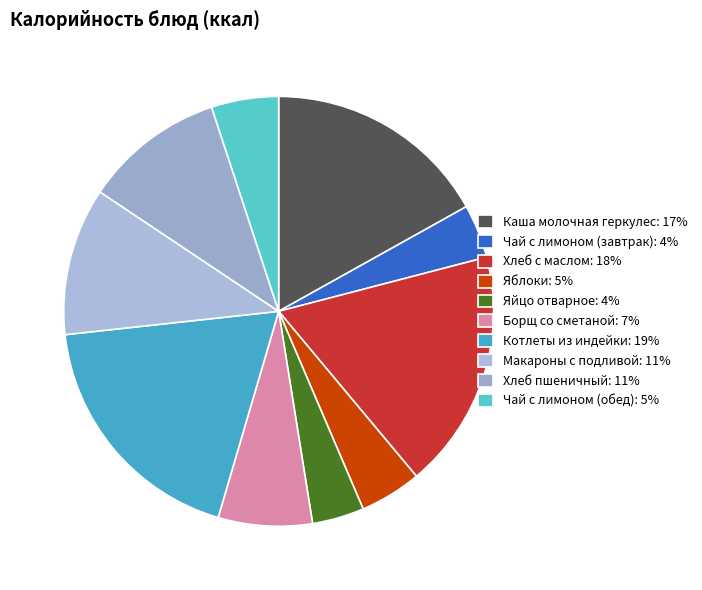

What percentage is the Борщ со сметаной slice, to the nearest percent?

7%